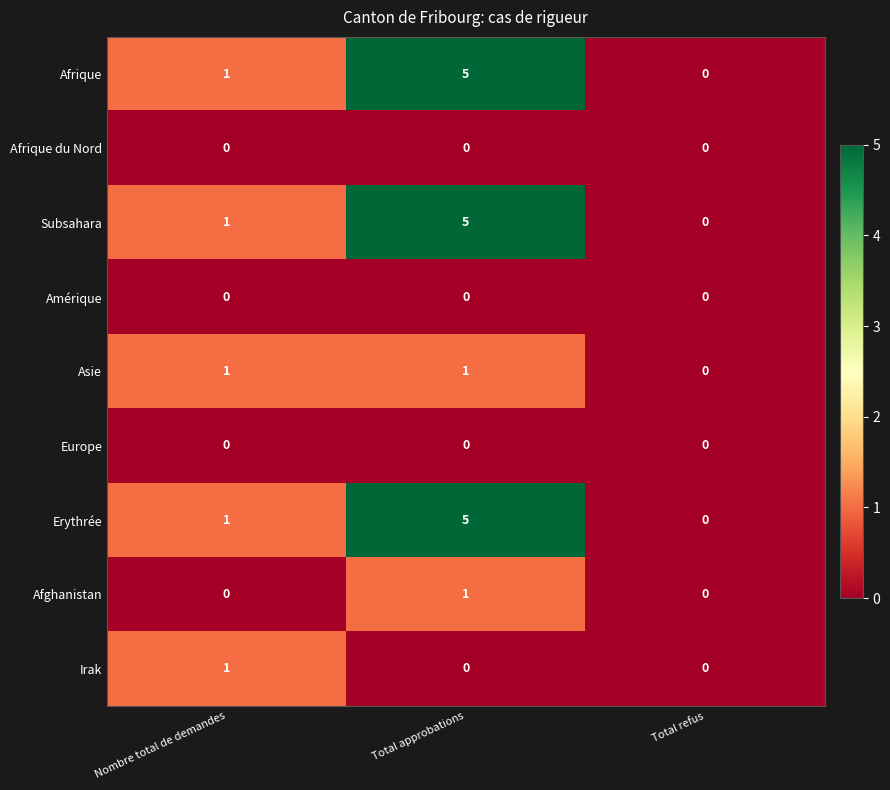

At which category is the sum across all series the highest?

Total approbations